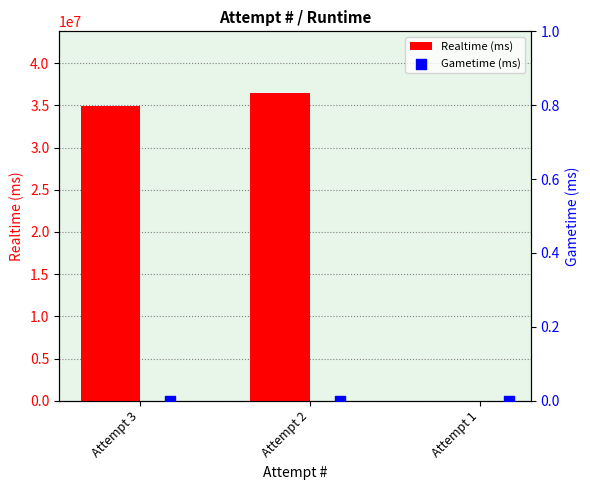

Where is Realtime (ms) nearest to the value 18241543?

Attempt 3